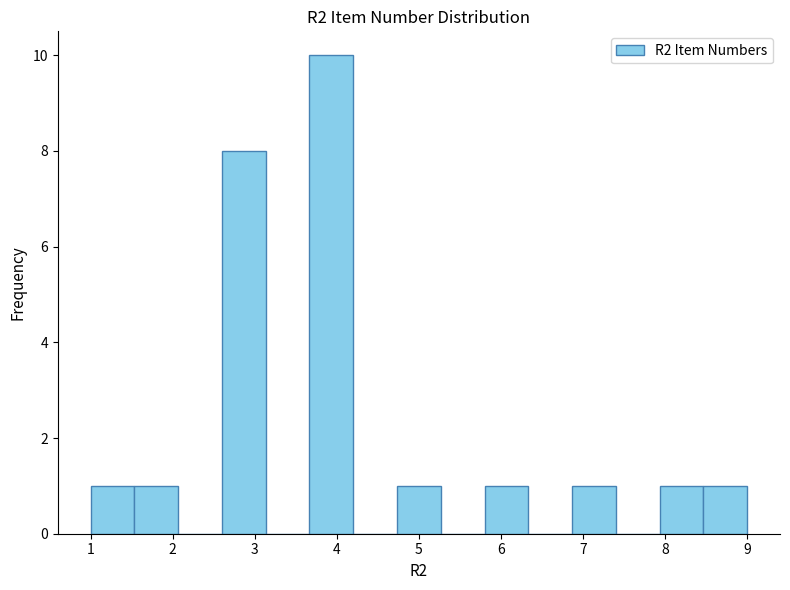

Reading left to right, list every bar in this chart as the range it spans on the x-axis followed by its height. Neither the bar edges nor the heights are printed on the chart, so give them approximately, as read against the axes.

1.0 to 1.5: 1
1.5 to 2.1: 1
2.1 to 2.6: 0
2.6 to 3.1: 8
3.1 to 3.7: 0
3.7 to 4.2: 10
4.2 to 4.7: 0
4.7 to 5.3: 1
5.3 to 5.8: 0
5.8 to 6.3: 1
6.3 to 6.9: 0
6.9 to 7.4: 1
7.4 to 7.9: 0
7.9 to 8.5: 1
8.5 to 9.0: 1